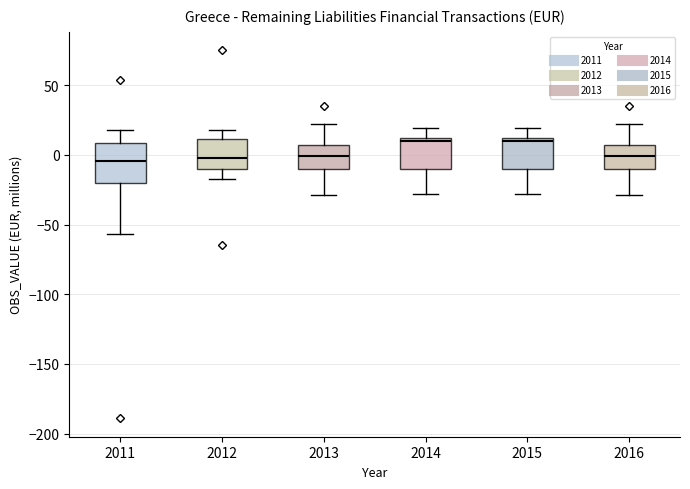

Comparing the boxes themselves (not the whiskers), which one is the tallest?

2011